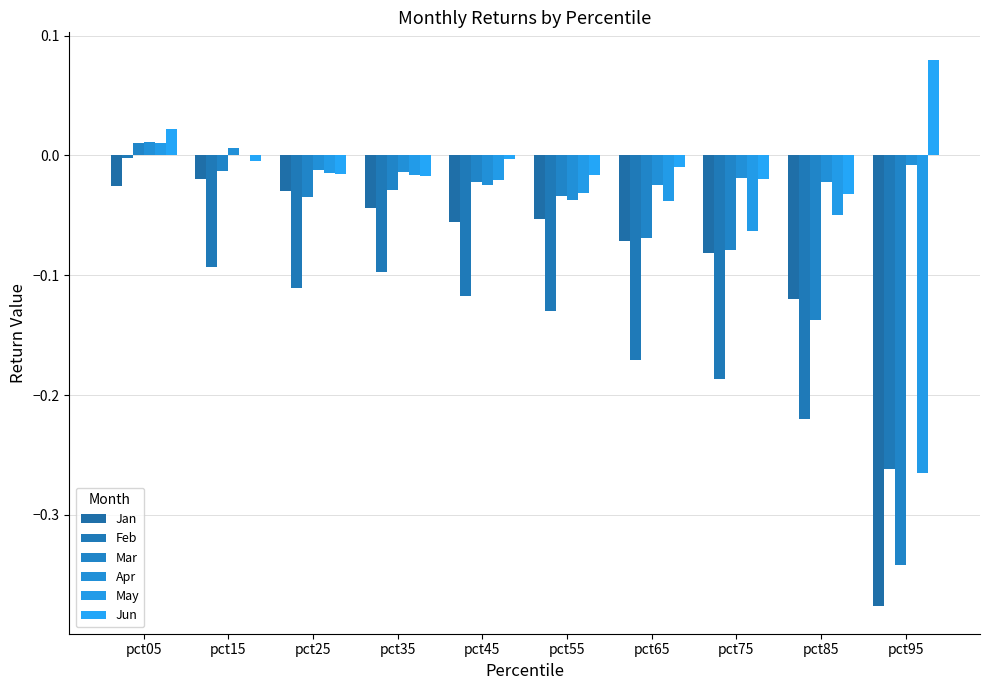

Where does the Apr series first go above 0?

pct05